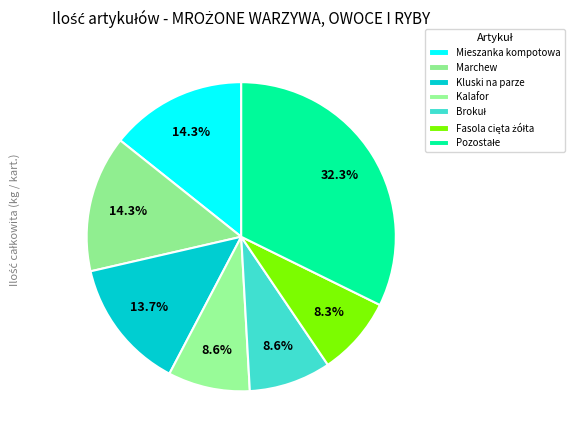

How many slices are in this pie chart?

7